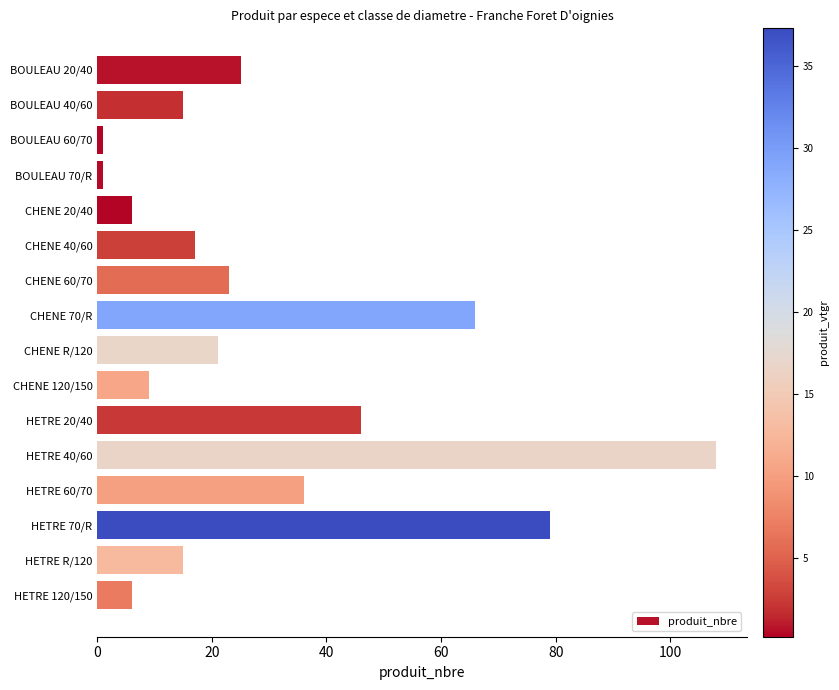

What is the difference between the maximum and second lowest values?

107